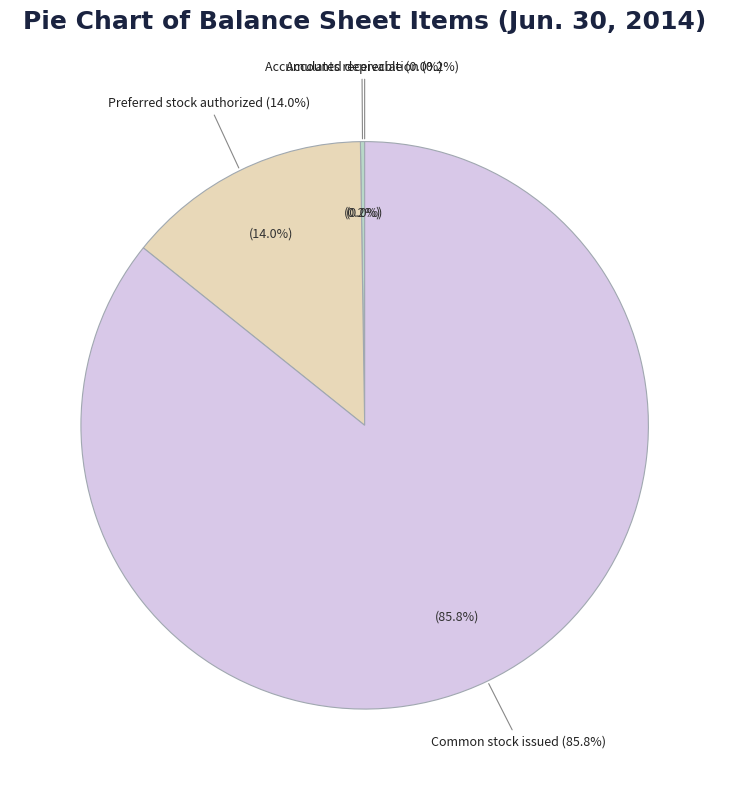

Which category has the smallest portion of the pie?

Accounts receivable